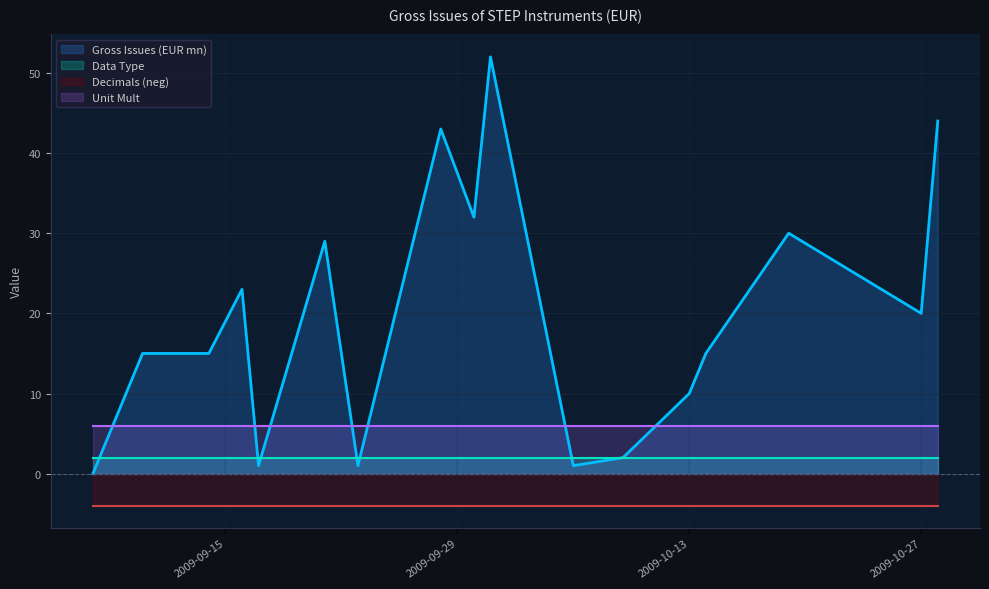

What is the average value of the Gross Issues (EUR mn) series?

20